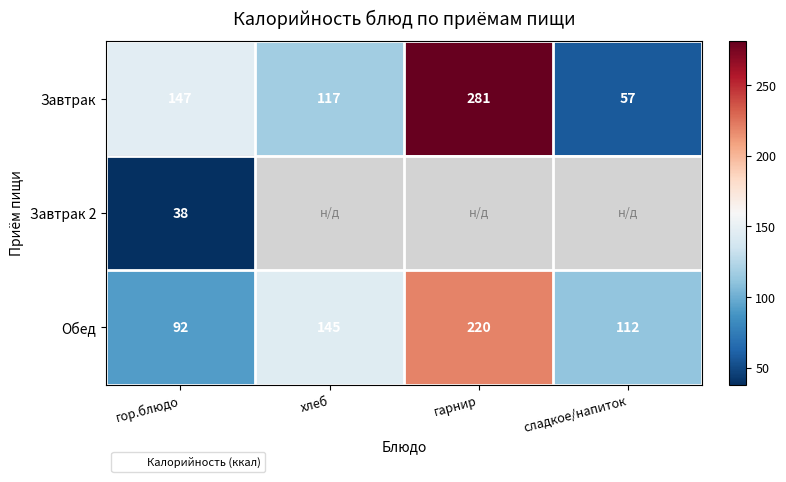

At which label is Завтрак closest to 169?

гор.блюдо